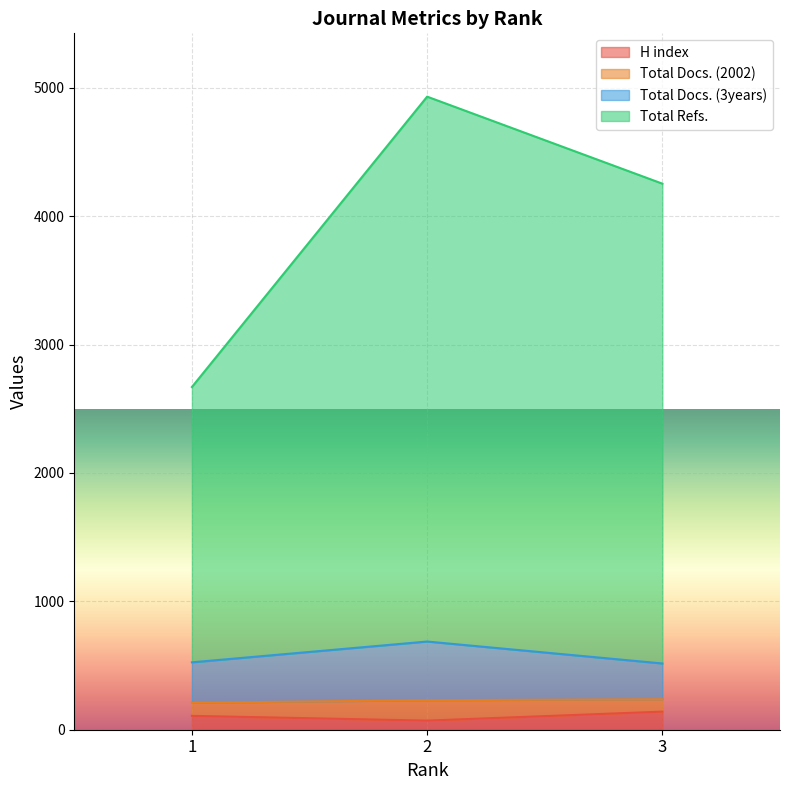

What is the spread (max minus min) of values at 2?

4861